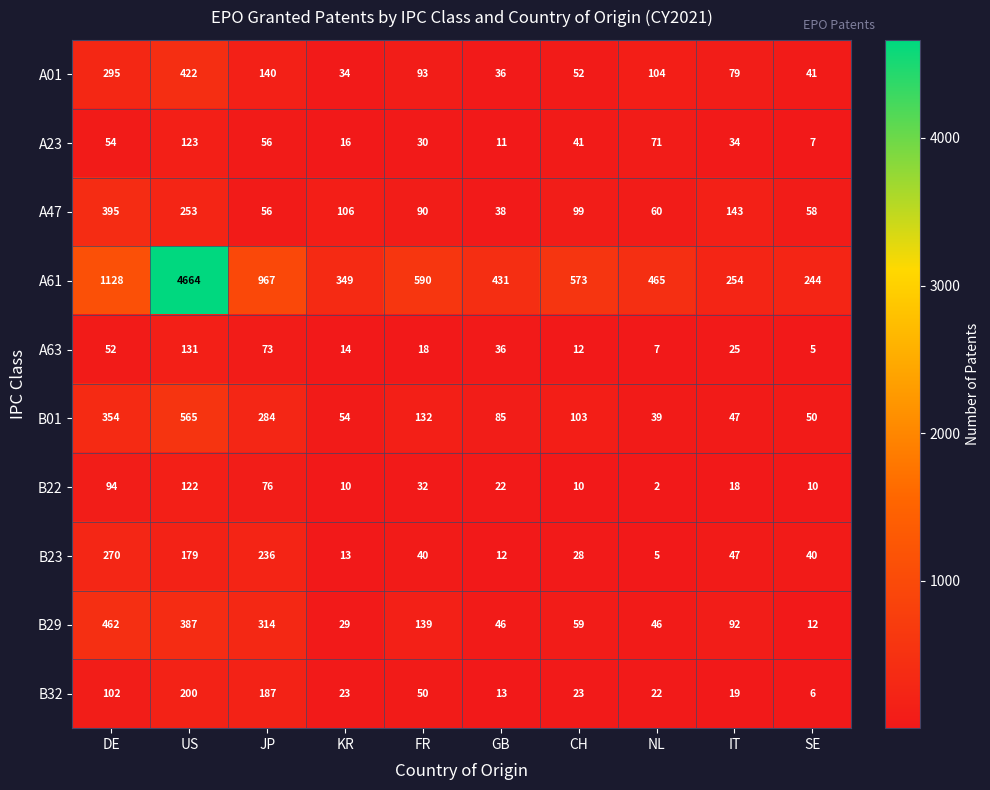

What is the total value across all series at FR?

1214